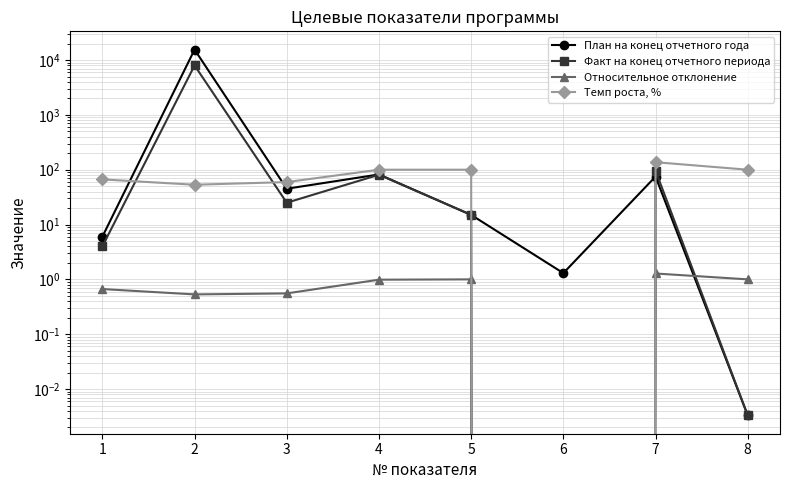

What is the sum of all Факт на конец отчетного периода values?

8201.0